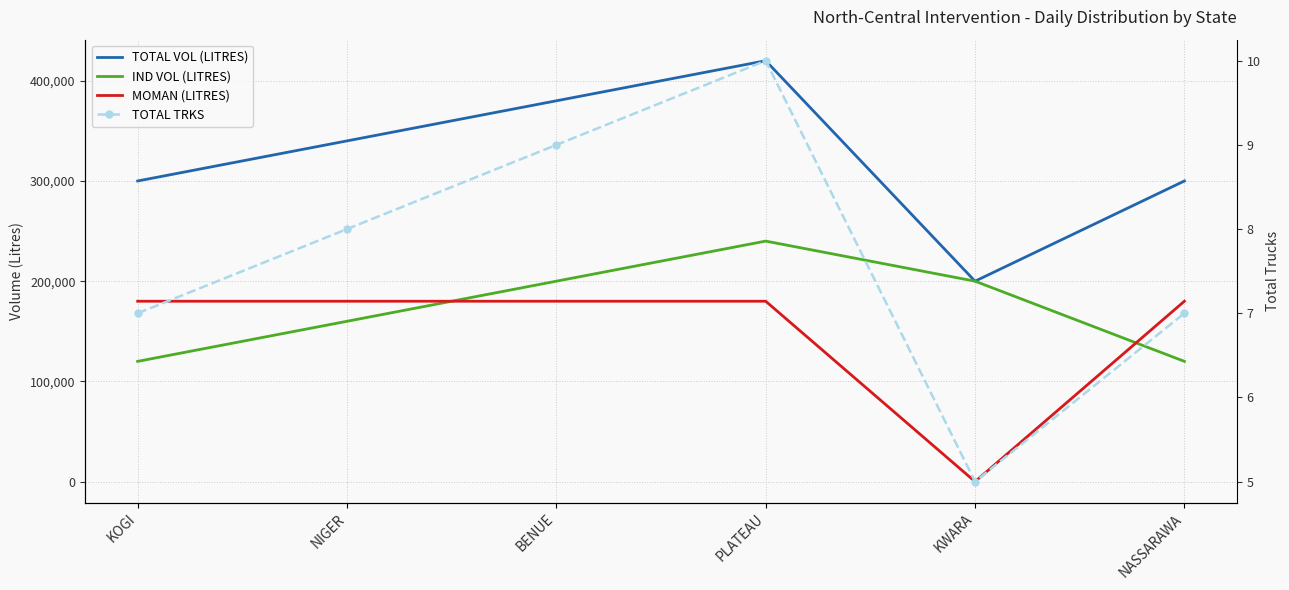

What is the sum of all IND VOL (LITRES) values?

1040000